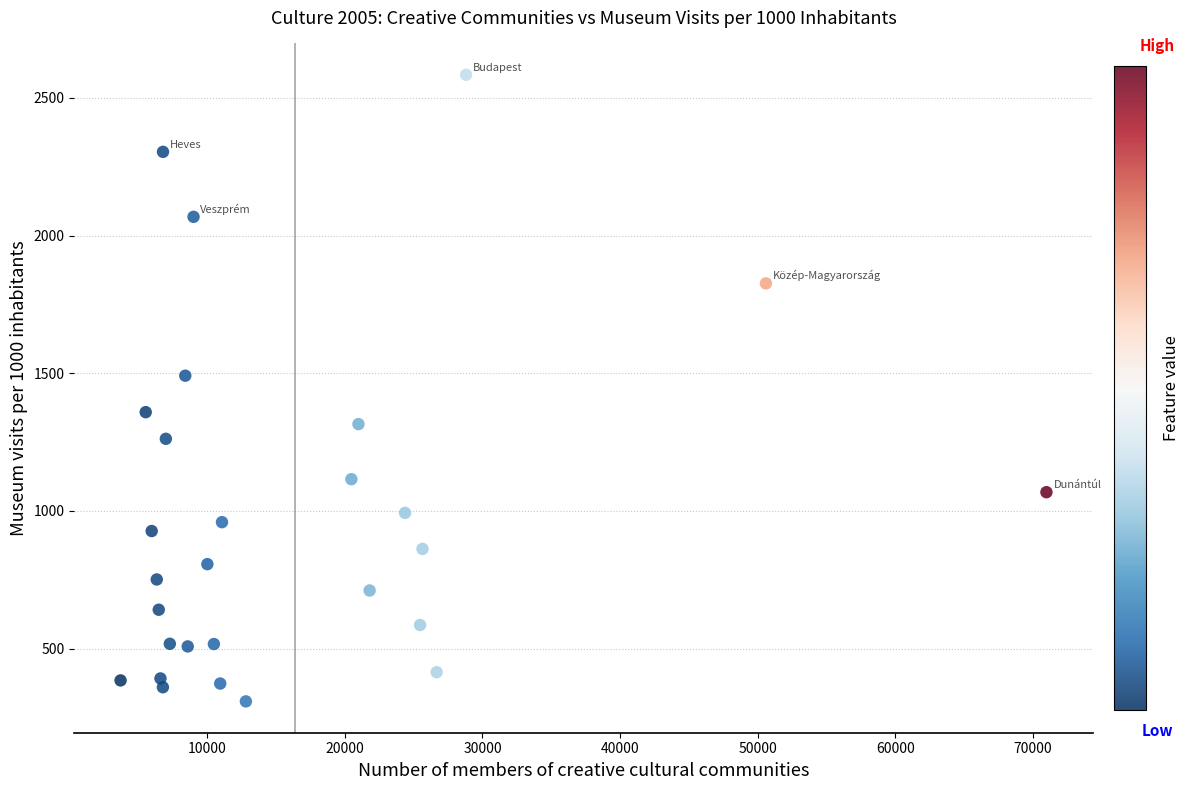

What is the range of Y values (max minus min)?

2276.2